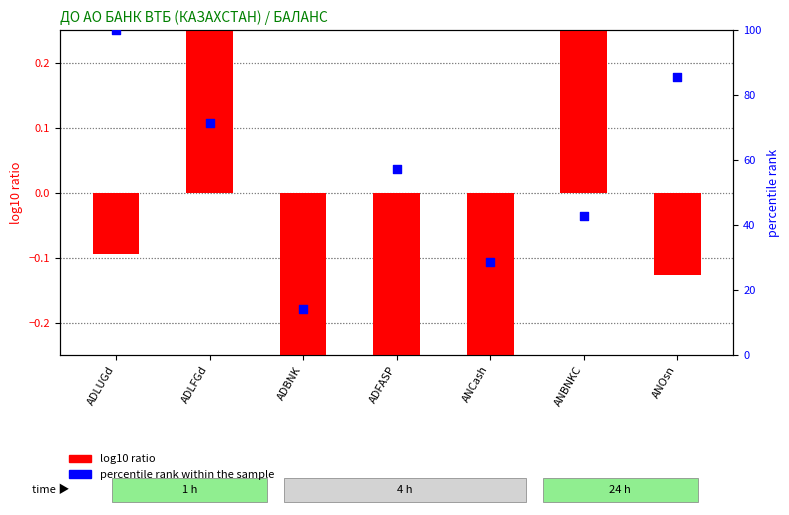

Is the value of percentile rank within the sample at ADFASP greater than the value of log10 ratio at ANOsn?

Yes